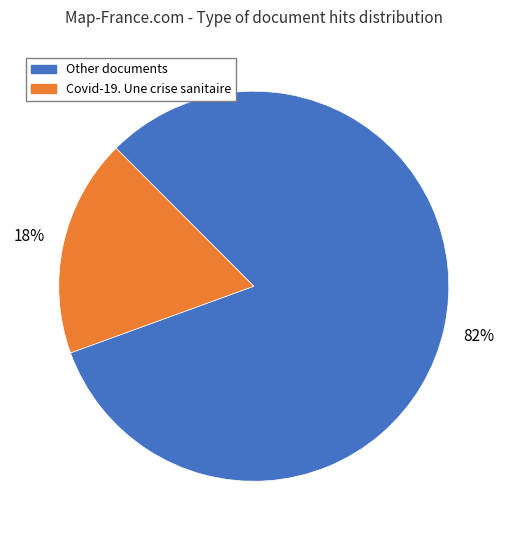

To the nearest percent, what is the average slice percentage?

50%